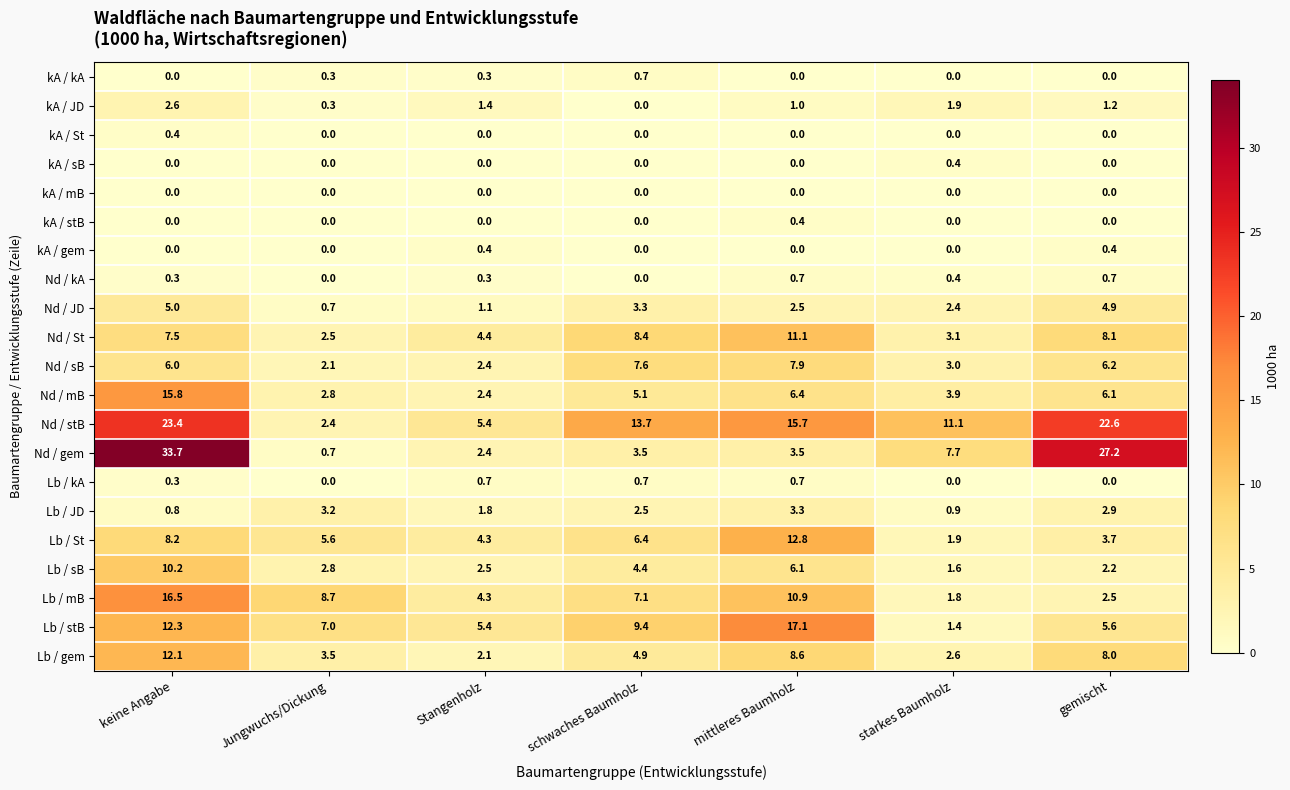

Rank the categories by kA / JD value from lowest to highest.

schwaches Baumholz, Jungwuchs/Dickung, mittleres Baumholz, gemischt, Stangenholz, starkes Baumholz, keine Angabe